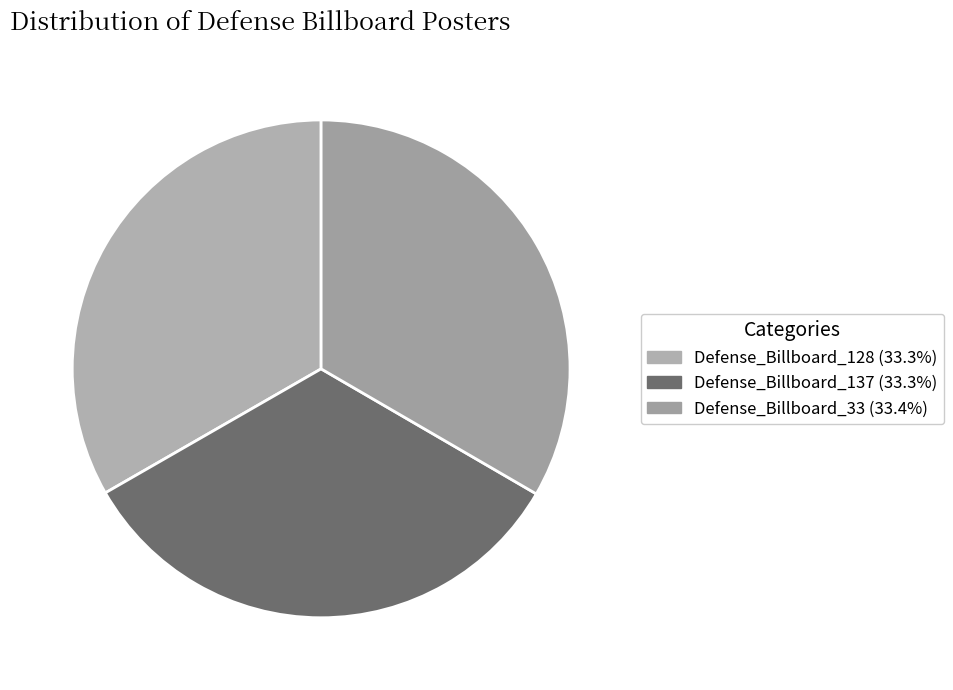

How many segments does this pie chart have?

3